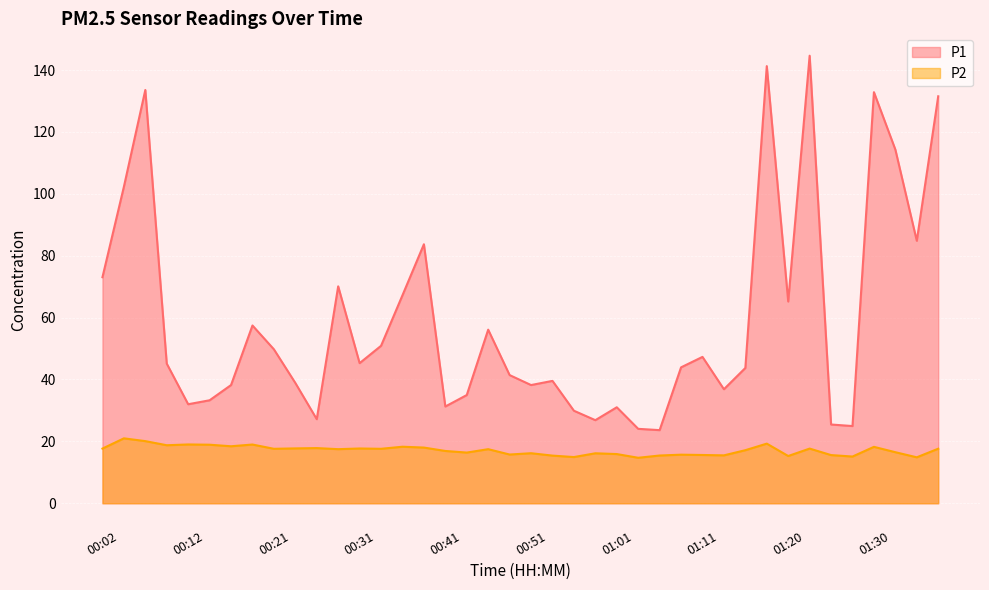

At which category is the sum across all series the highest?

01:23